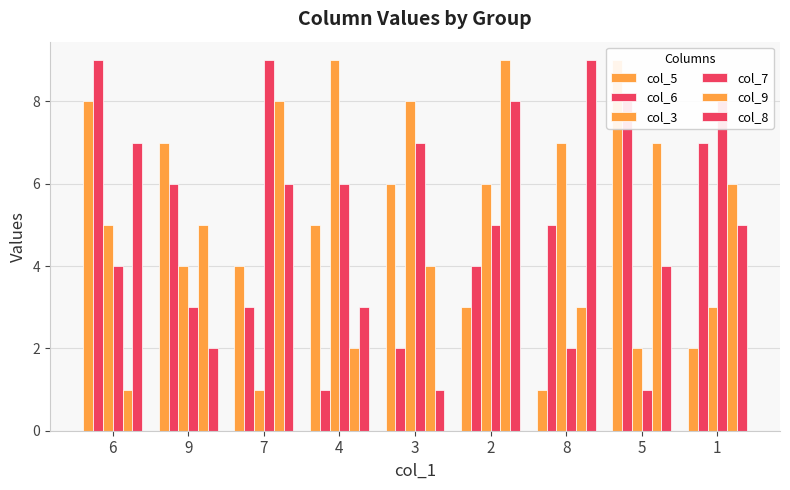

What are all the series names shown in the legend?

col_5, col_6, col_3, col_7, col_9, col_8